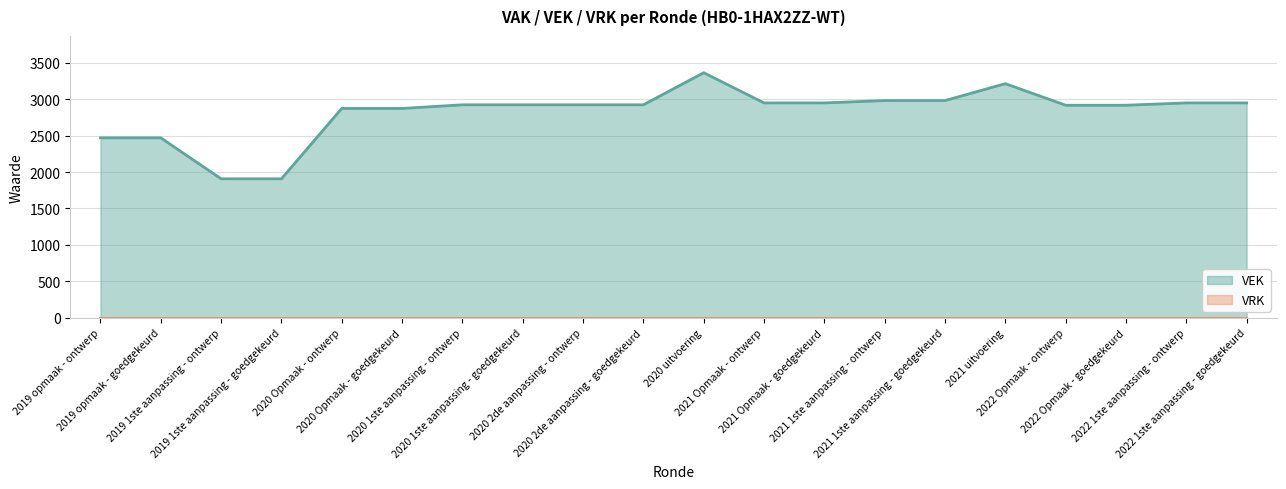

List the labels in order of value, smallest first.

2019 1ste aanpassing - ontwerp, 2019 1ste aanpassing - goedgekeurd, 2019 opmaak - ontwerp, 2019 opmaak - goedgekeurd, 2020 Opmaak - ontwerp, 2020 Opmaak - goedgekeurd, 2022 Opmaak - ontwerp, 2022 Opmaak - goedgekeurd, 2020 1ste aanpassing - ontwerp, 2020 1ste aanpassing - goedgekeurd, 2020 2de aanpassing - ontwerp, 2020 2de aanpassing - goedgekeurd, 2021 Opmaak - ontwerp, 2021 Opmaak - goedgekeurd, 2022 1ste aanpassing - ontwerp, 2022 1ste aanpassing - goedgekeurd, 2021 1ste aanpassing - ontwerp, 2021 1ste aanpassing - goedgekeurd, 2021 uitvoering, 2020 uitvoering